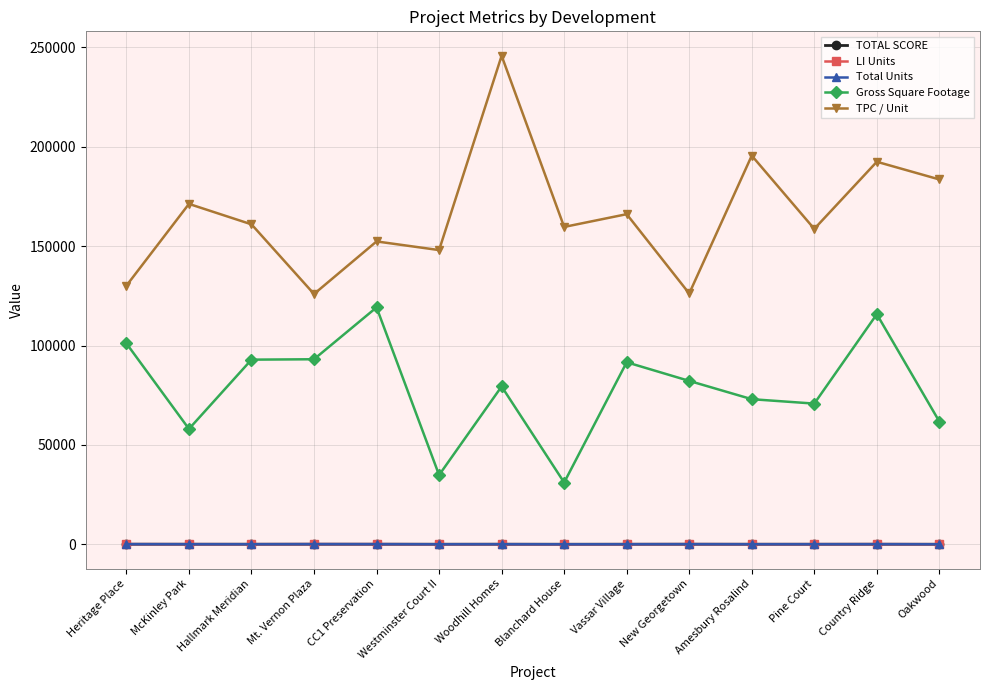

What is the label of the 14th point from the left?

Oakwood